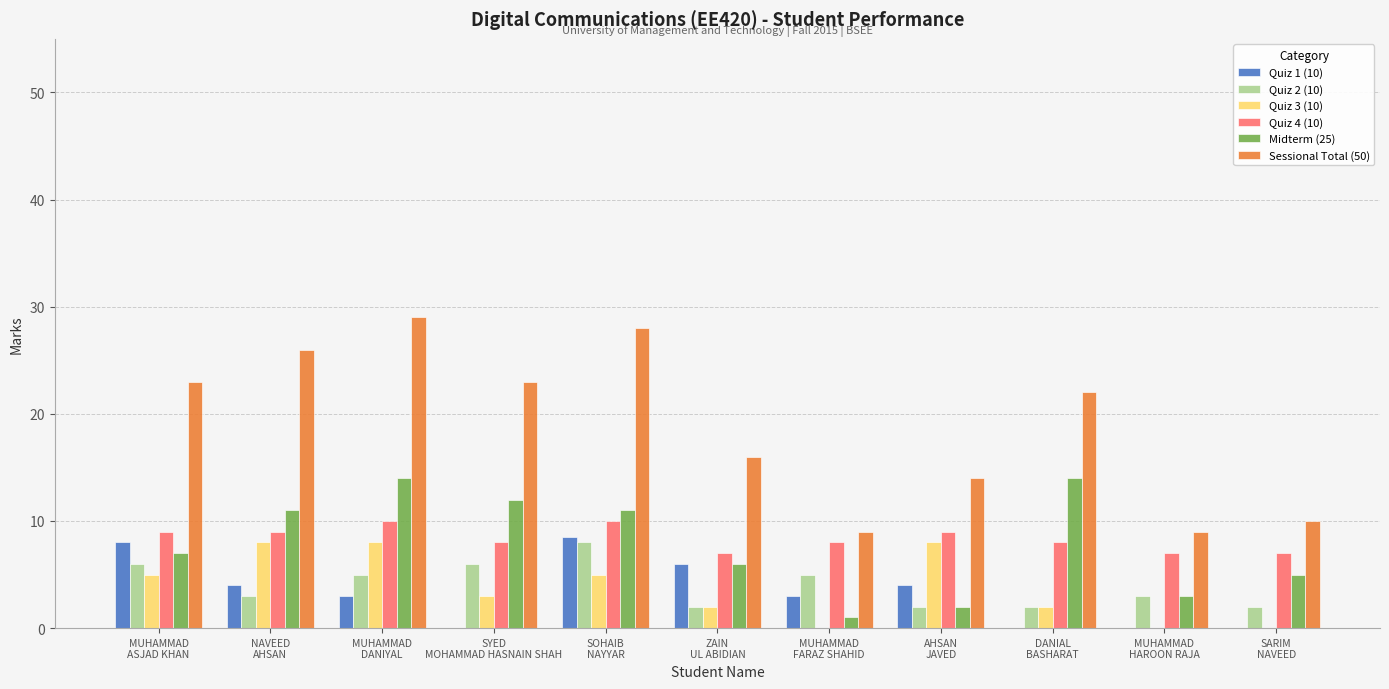

What is the maximum value for Quiz 2 (10)?

8.0